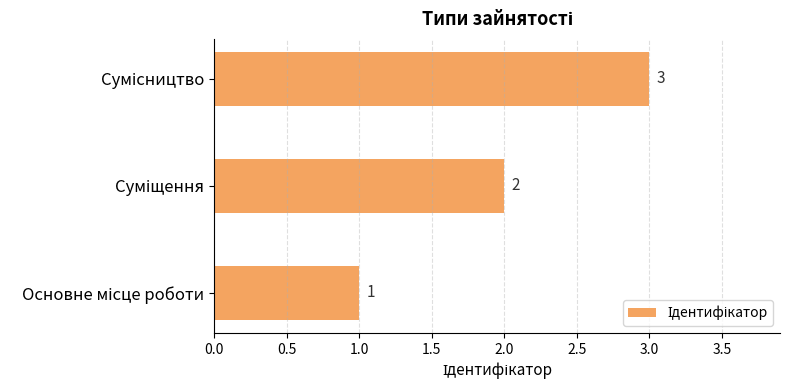

How many values are between 1 and 3?

3